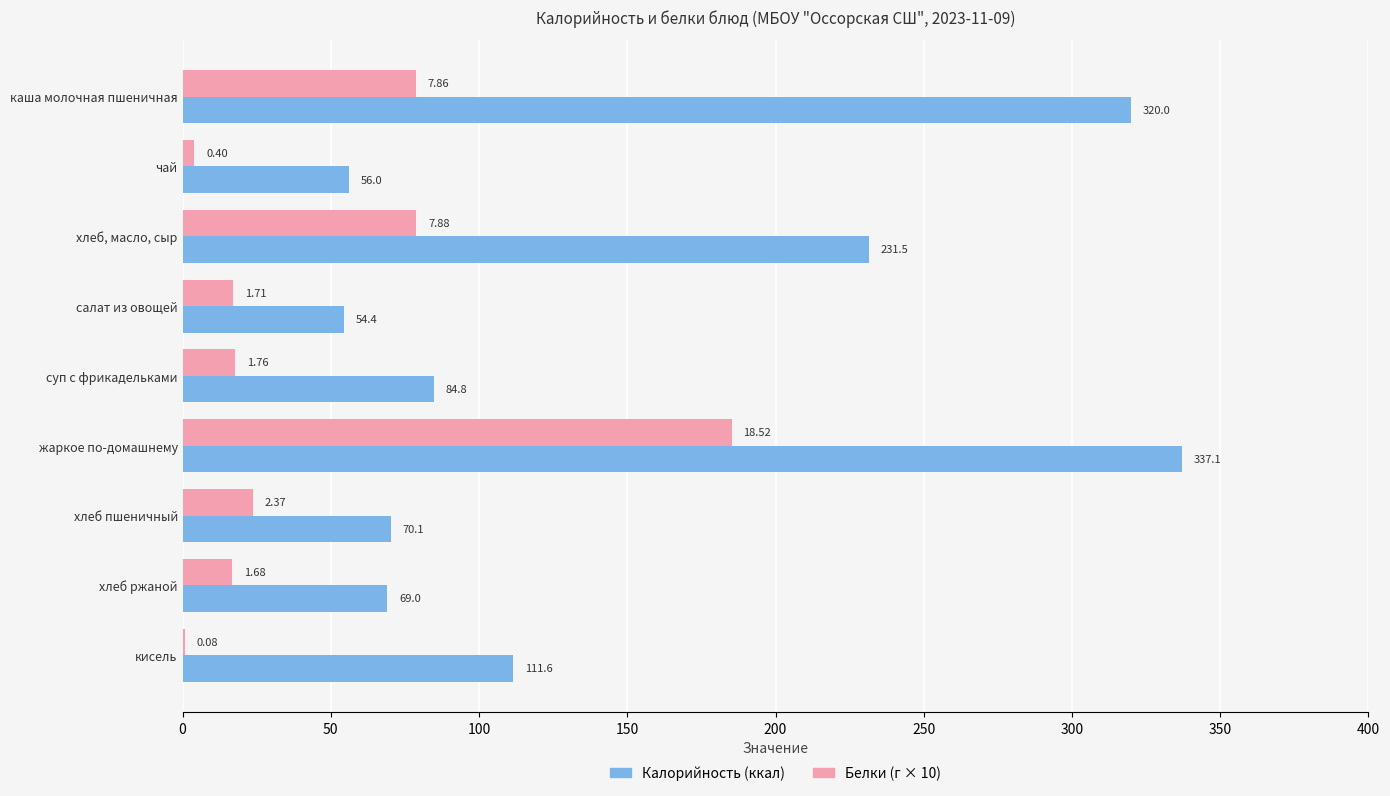

At which category is the sum across all series the highest?

жаркое по-домашнему